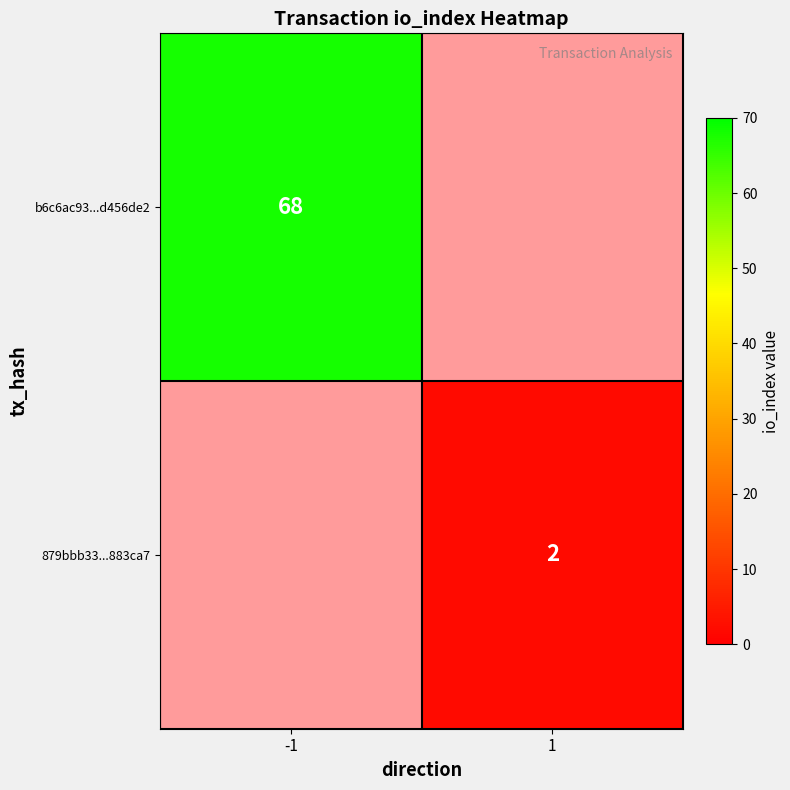

True or false: 879bbb33...883ca7 has a value of 0.8 at 1.

False